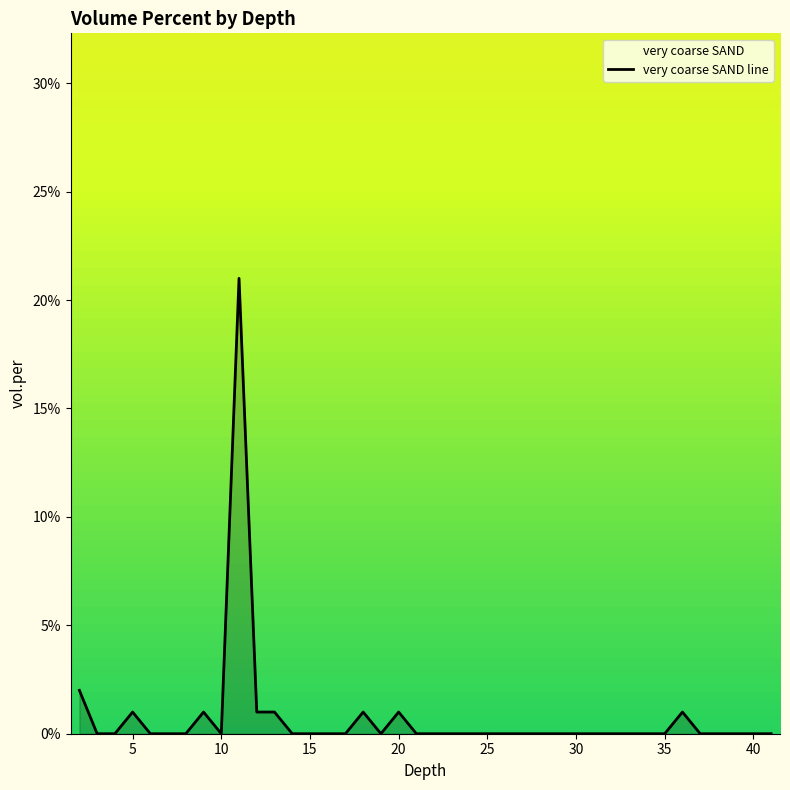

Does the chart display data point markers on the line(s)?

No